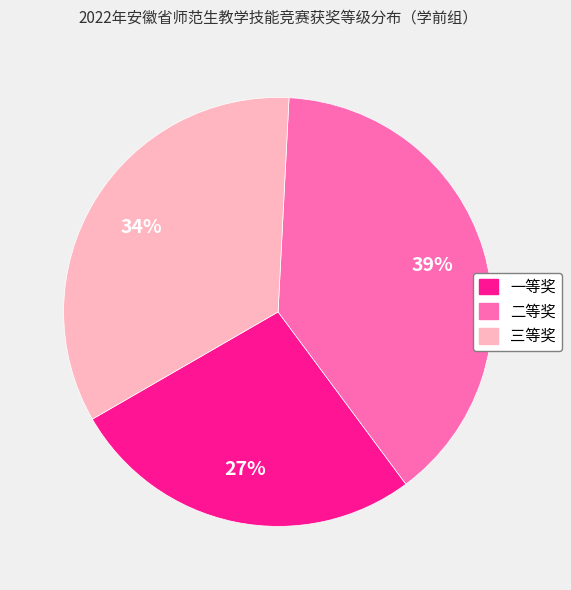

How many slices are in this pie chart?

3